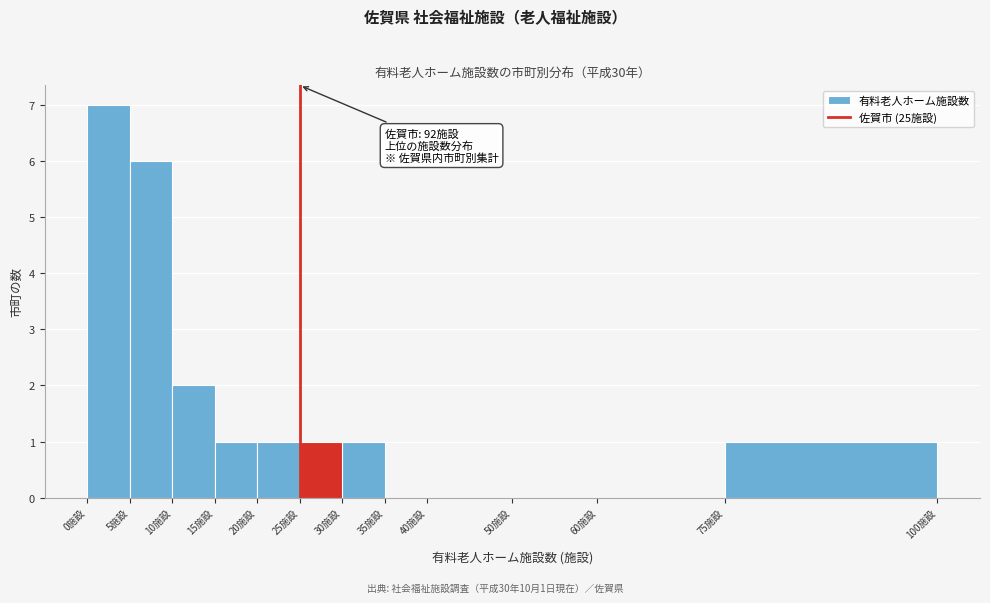

Over which range of the x-axis is the bar tallest?

0 to 5